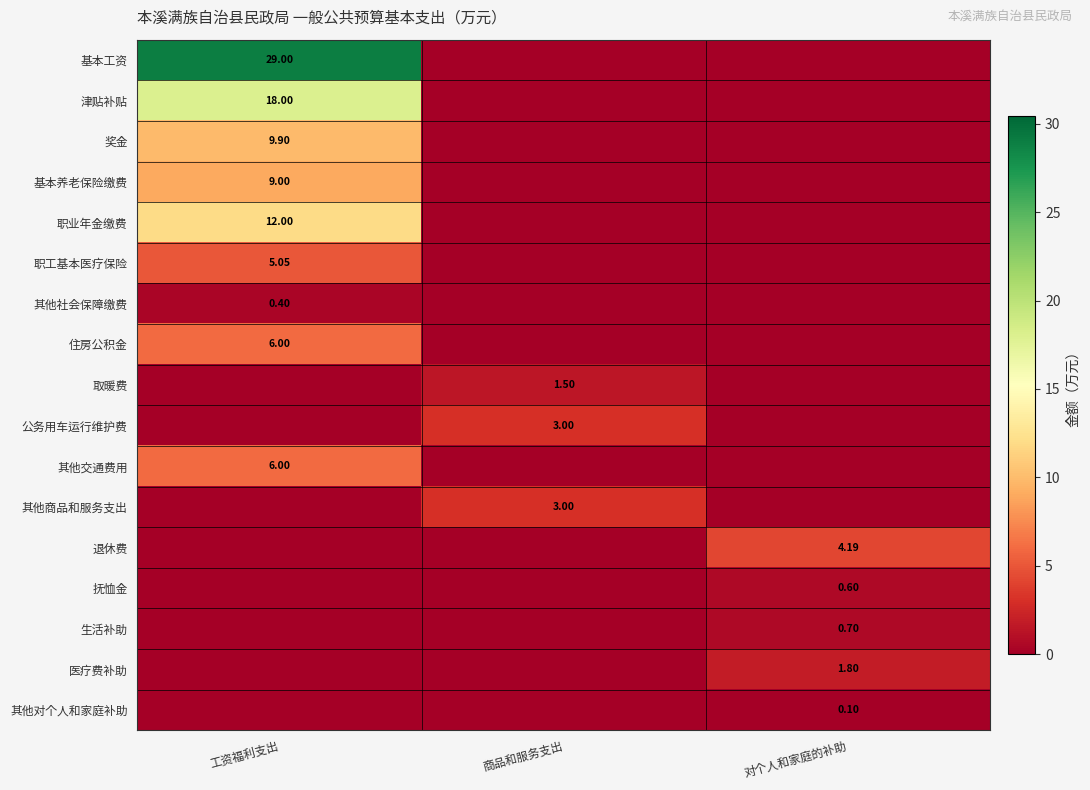

Where is 生活补助 nearest to the value 0?

工资福利支出